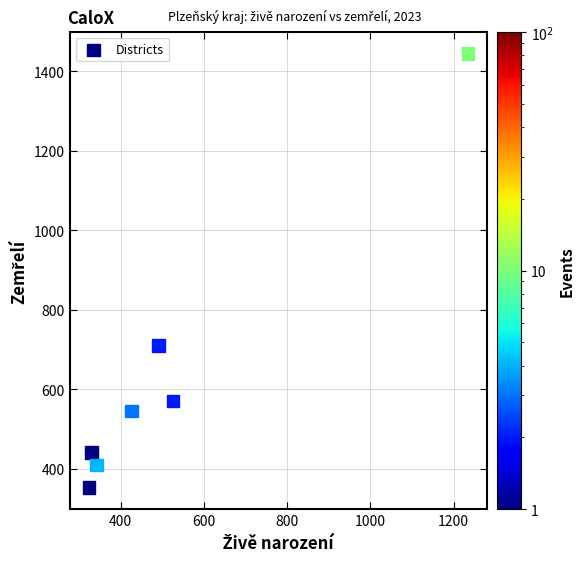

What Y value in the scatter plot is closest to 899?

710